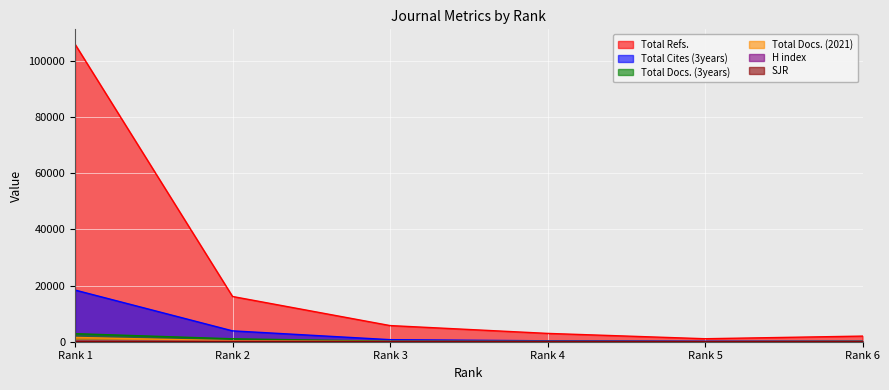

Which series changed the most between Rank 1 and Rank 3?

Total Refs.